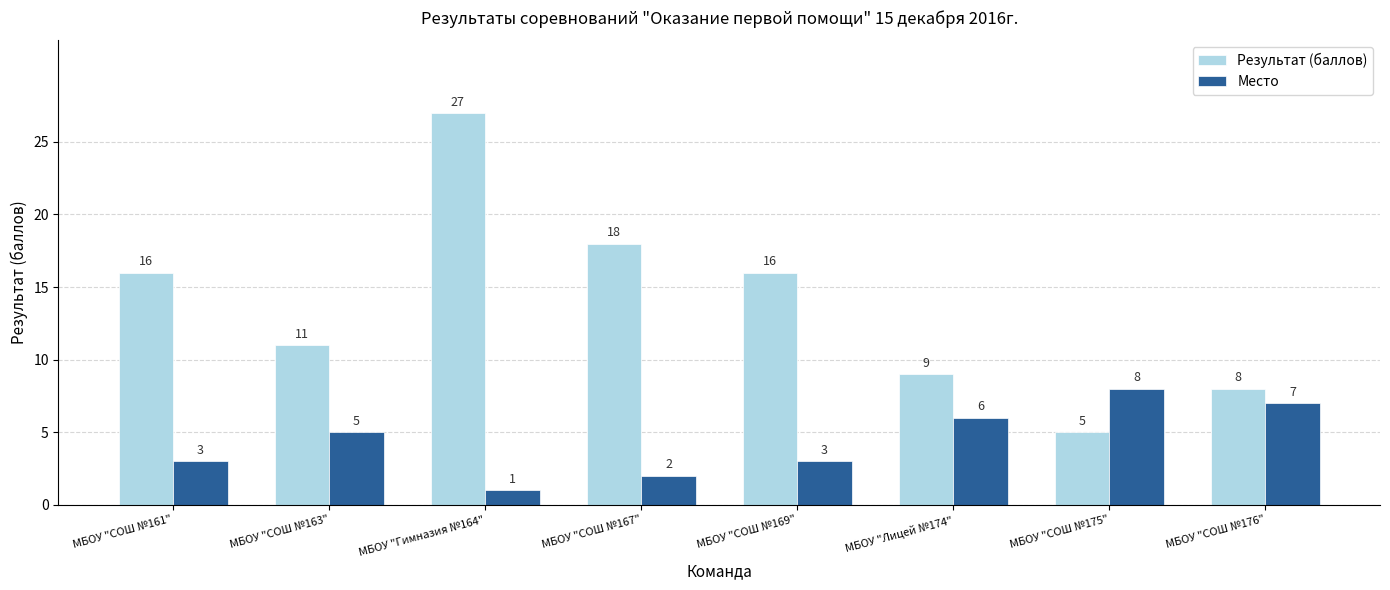

What is the label of the 5th bar from the right?

МБОУ "СОШ №167"